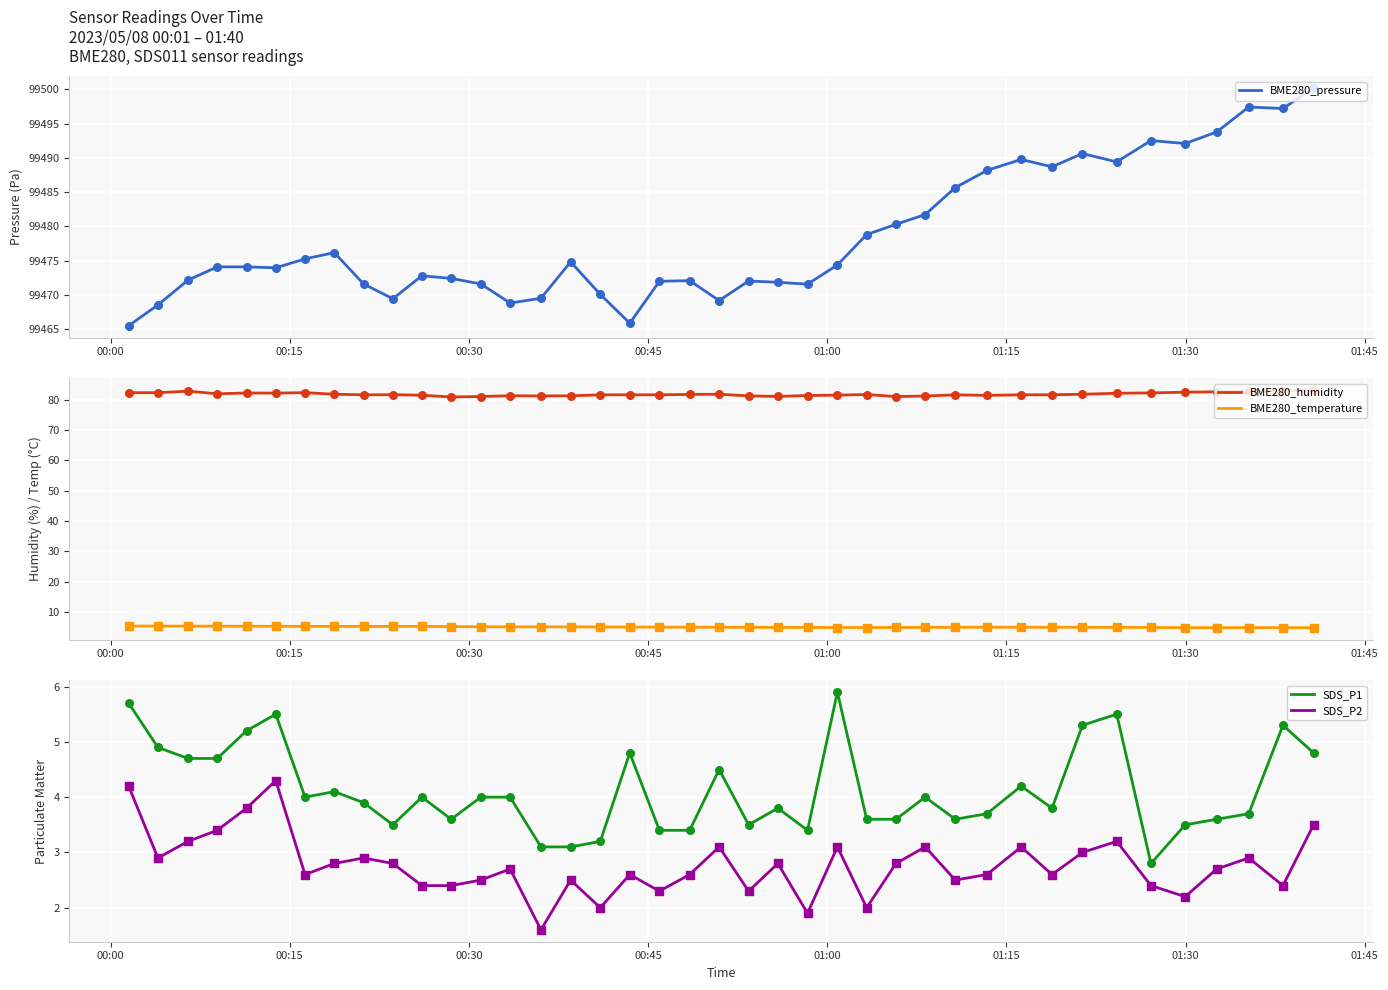

What is the maximum value for BME280_pressure?

99500.2